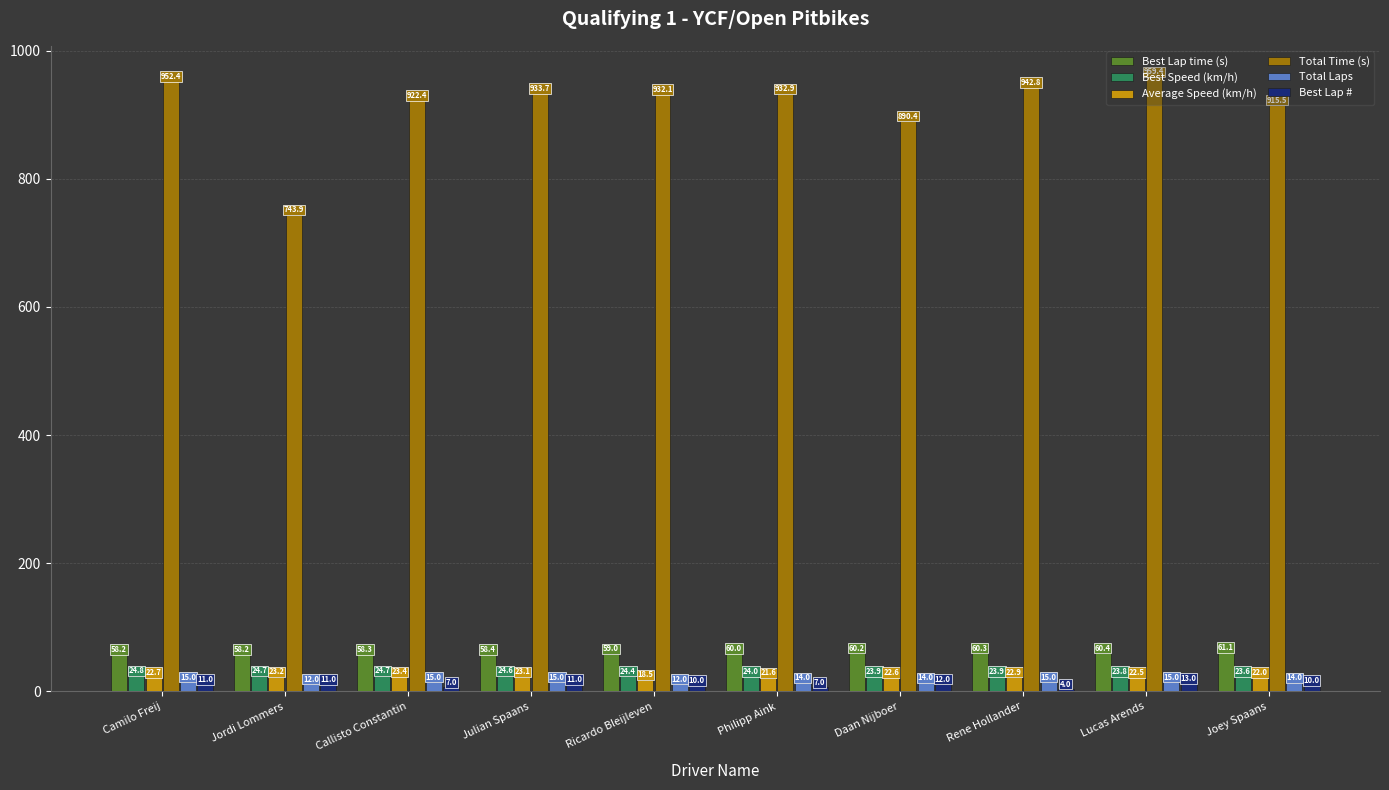

Is it true that Best Lap # equals 11.0 at Jordi Lommers?

True